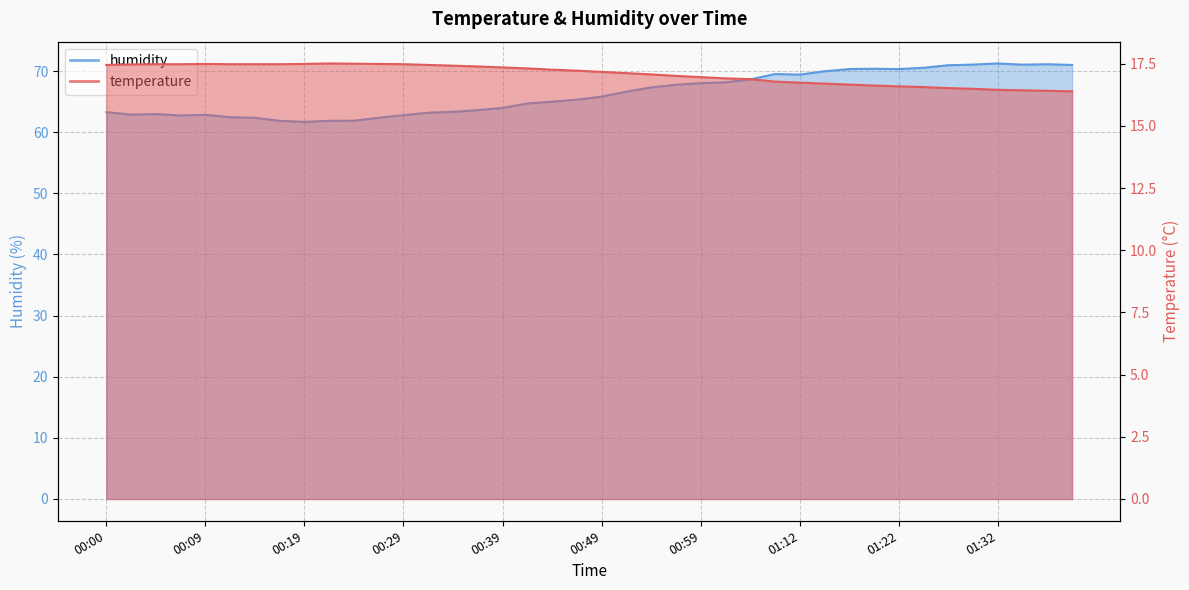

True or false: temperature and humidity intersect in this chart.

False